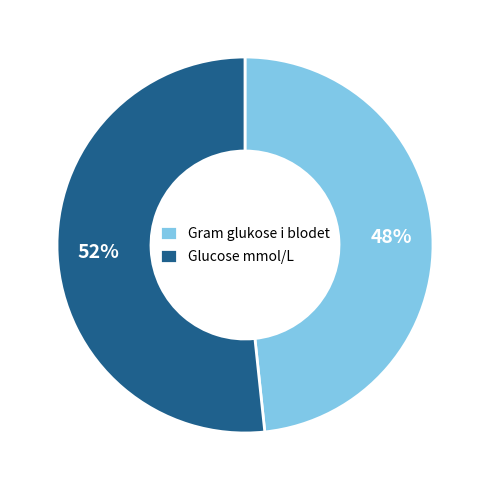

Rank the categories by value from lowest to highest.

Gram glukose i blodet, Glucose mmol/L